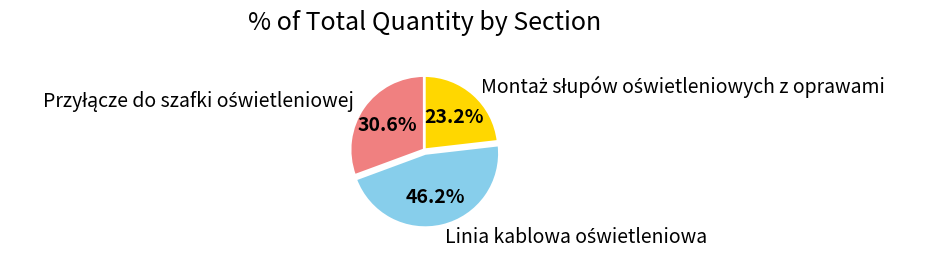

Is there any slice that represents more than half of the pie?

No